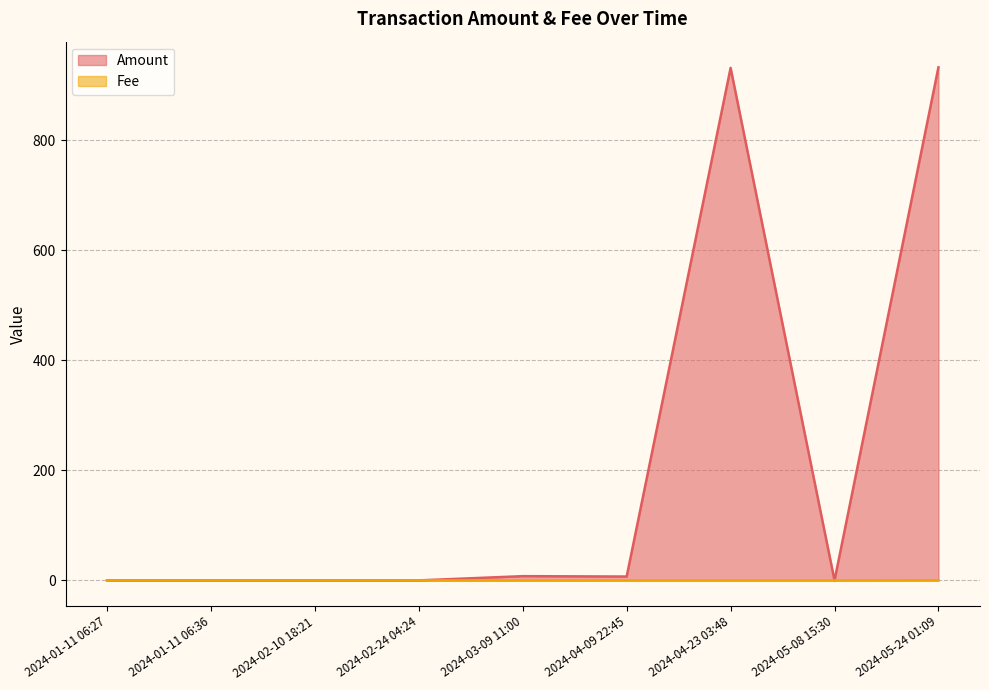

At which category does Amount reach its first local valley?

2024-02-24 04:24